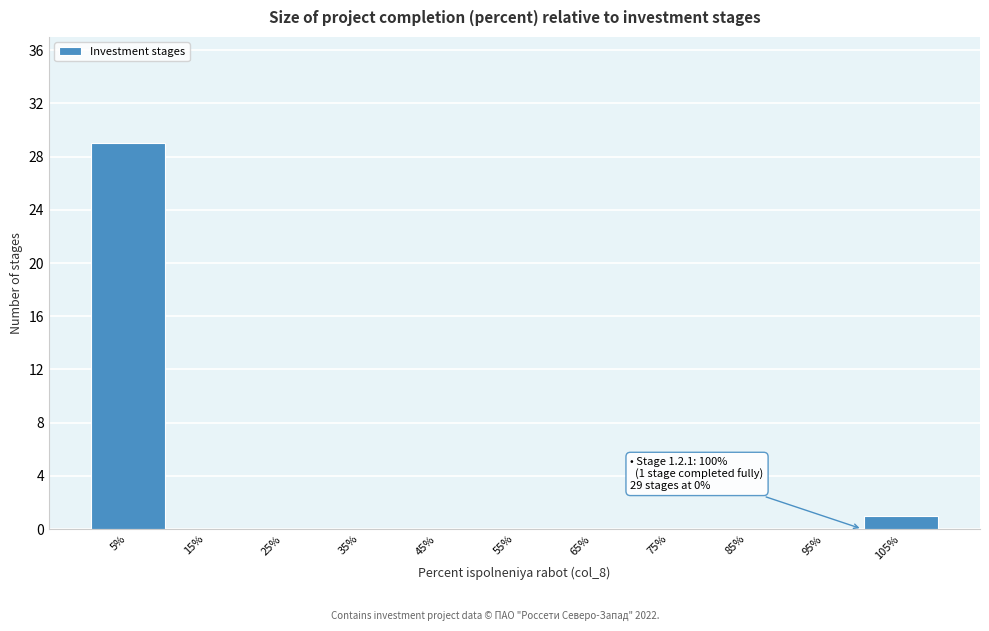

Which range on the x-axis has the tallest bar?

0 to 10